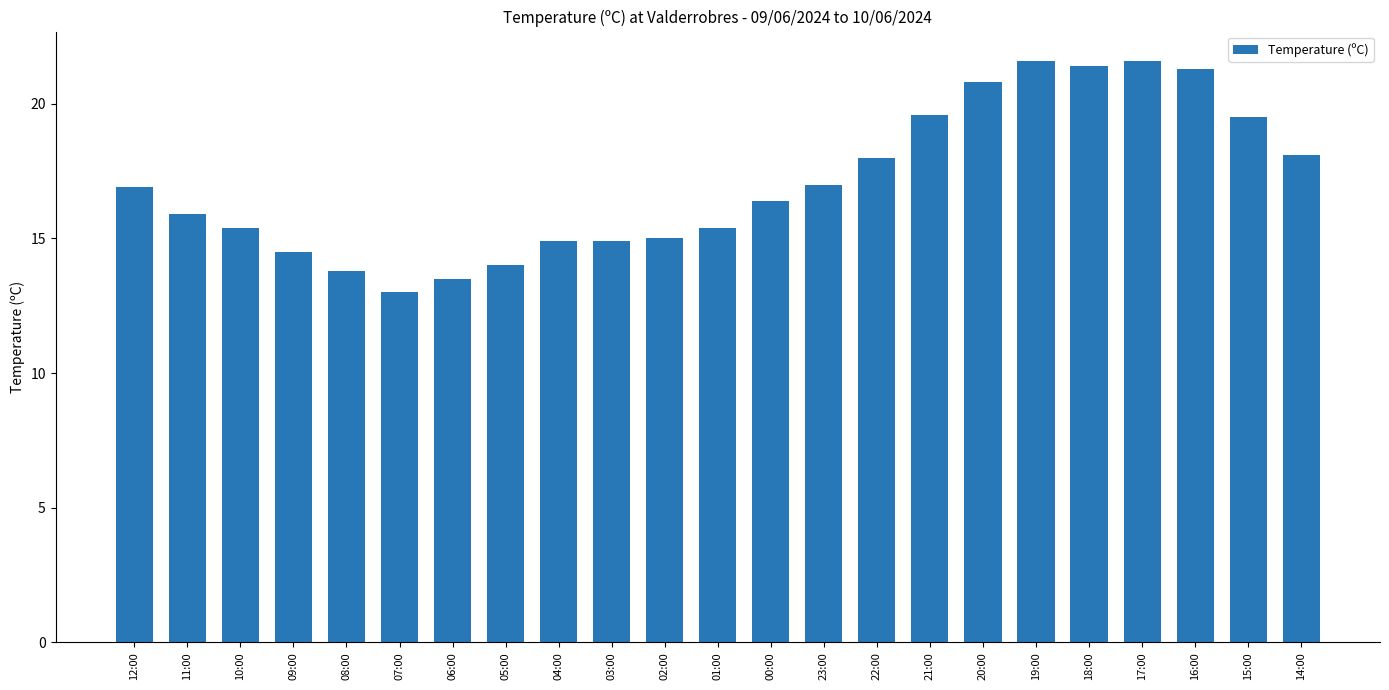

Reading right to left, extract all data points from this chart.

18.1	19.5	21.3	21.6	21.4	21.6	20.8	19.6	18.0	17.0	16.4	15.4	15.0	14.9	14.9	14.0	13.5	13.0	13.8	14.5	15.4	15.9	16.9